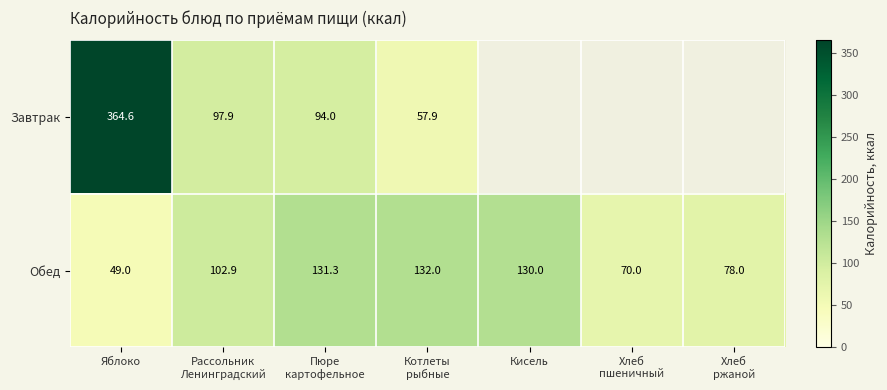

What is the total value across all series at Пюре
картофельное?

225.3